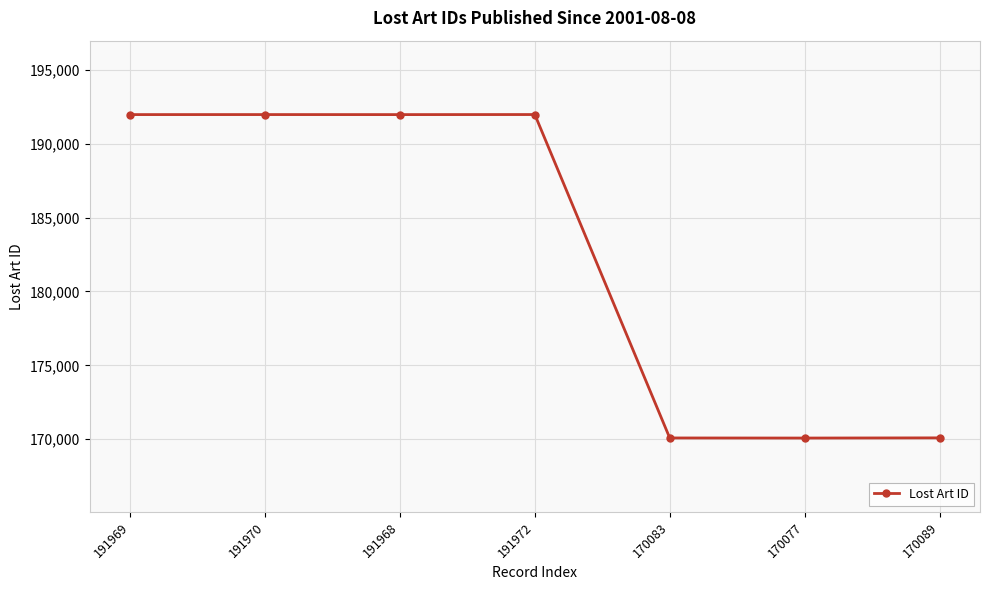

What is the ratio of the value at 191970 to the value at 191968?

1.0